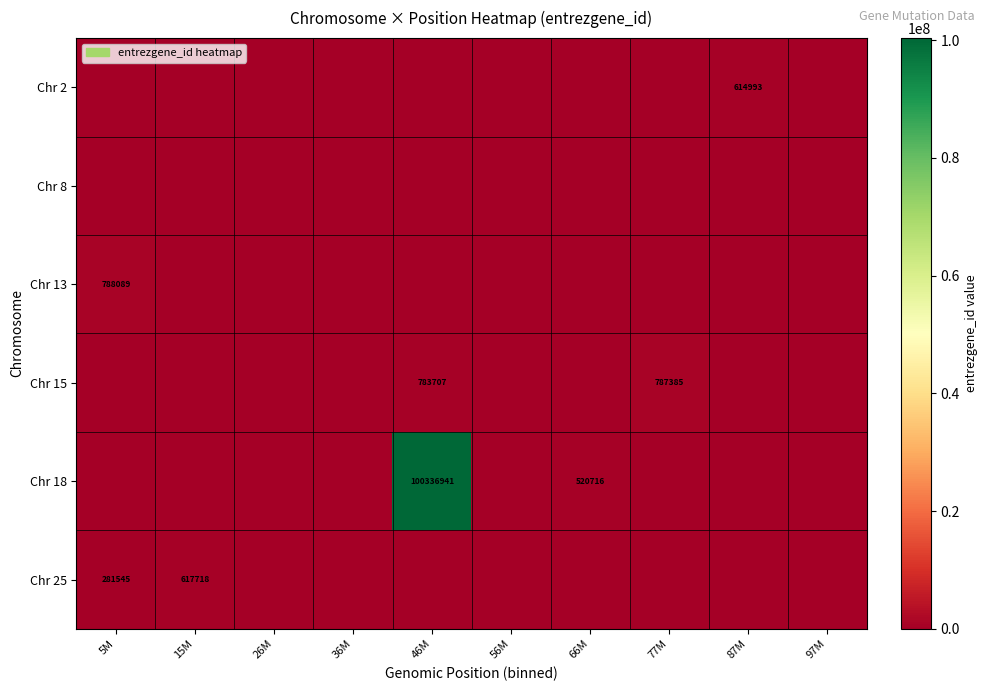

The Chr 25 series shows 617718 at 15M. True or false?

True